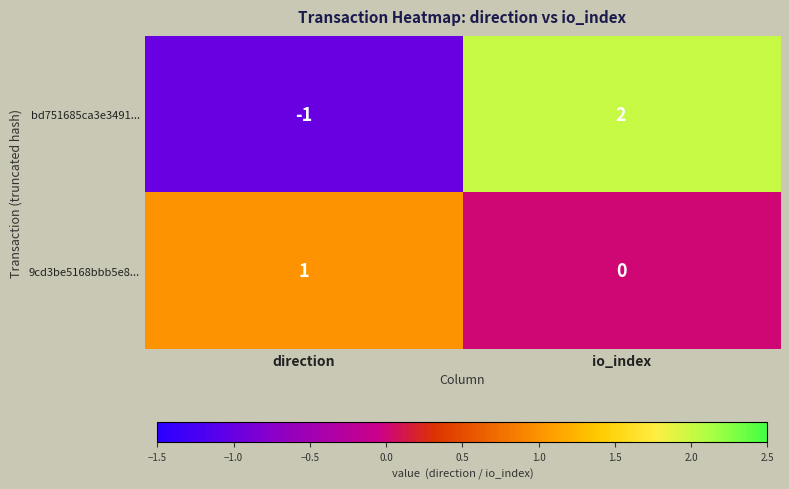

What is the difference between the maximum and minimum values in the bd751685ca3e3491... series?

3